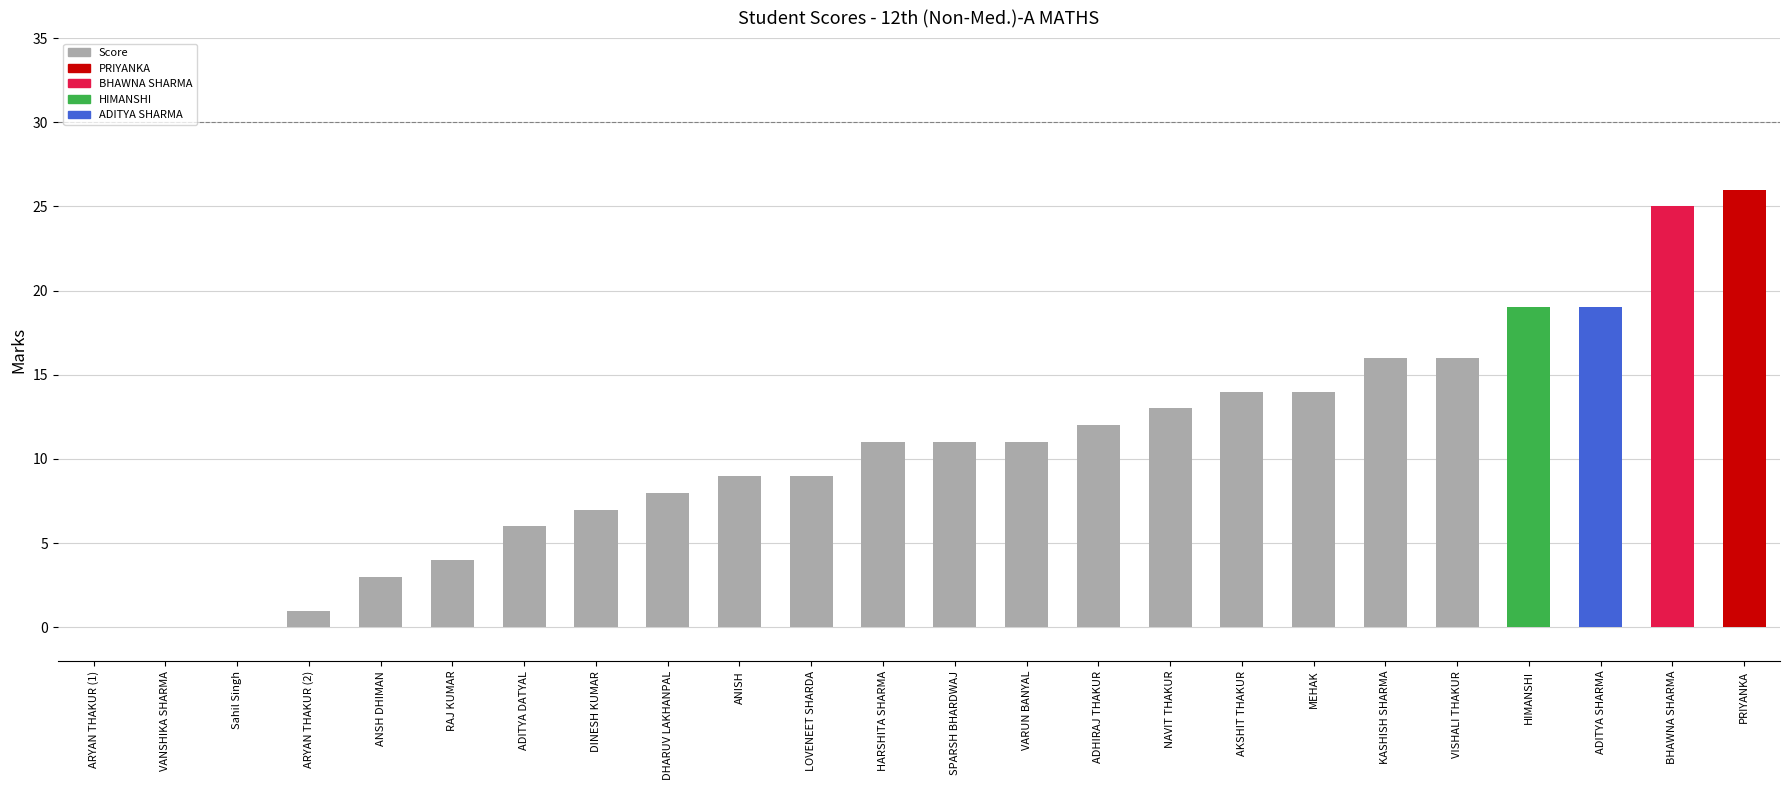

The value at PRIYANKA is 14. True or false?

False